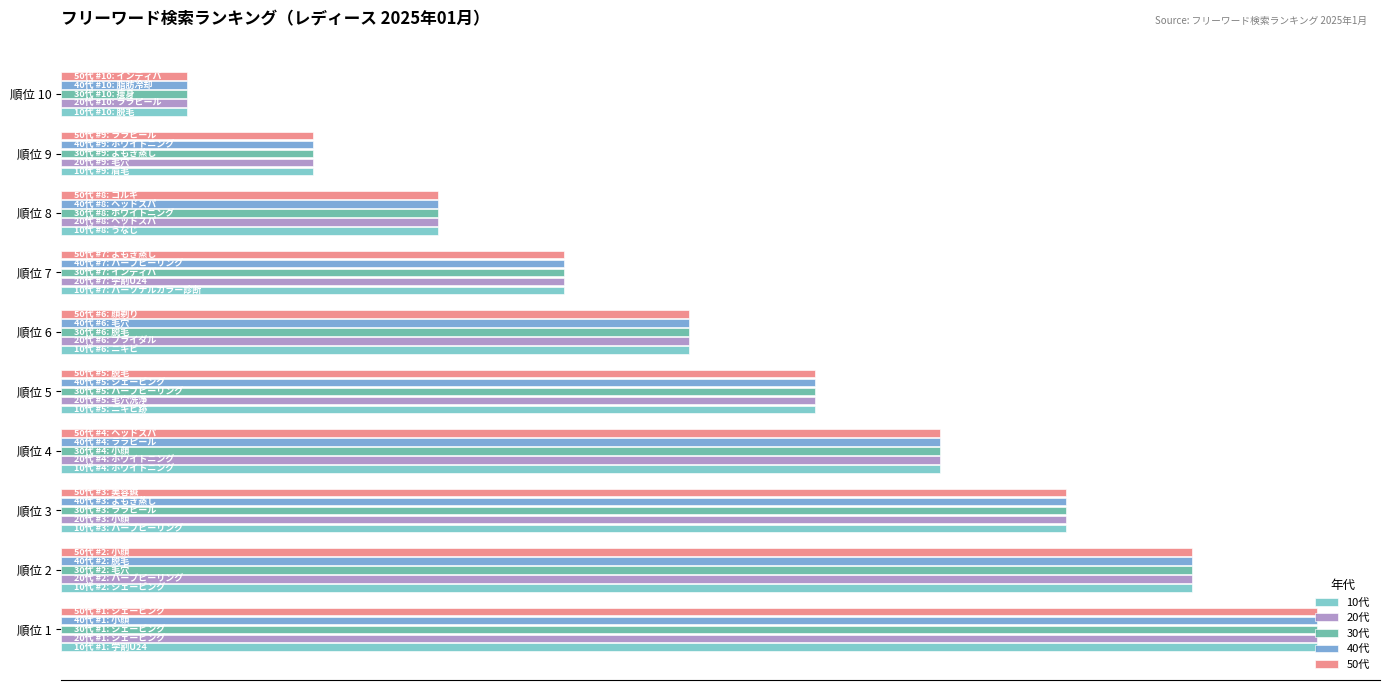

Which series has the widest spread of values?

10代